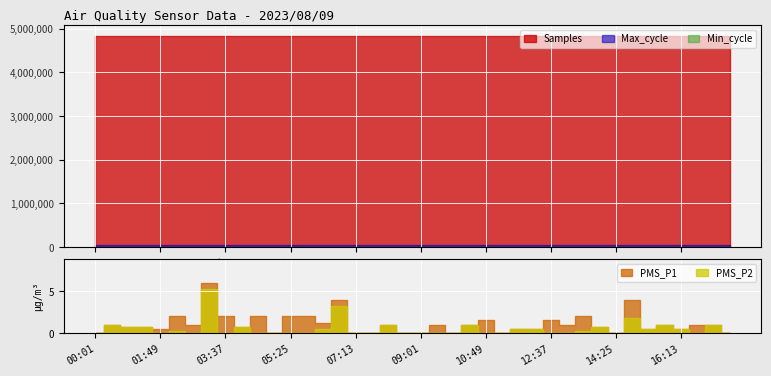

What is the label of the 33rd point from the right?

03:10